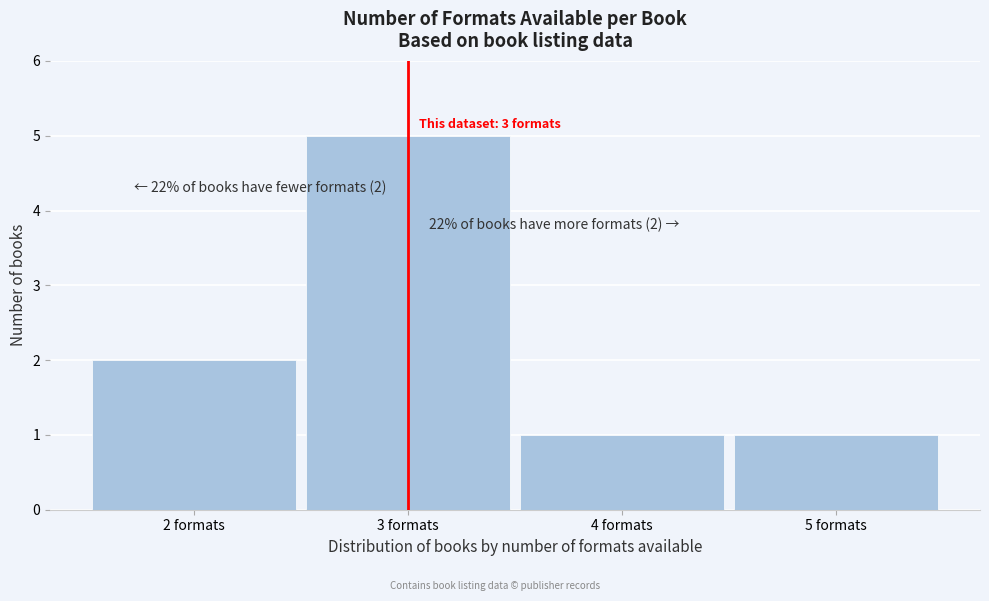

Over which range of the x-axis is the bar tallest?

2.5 to 3.5